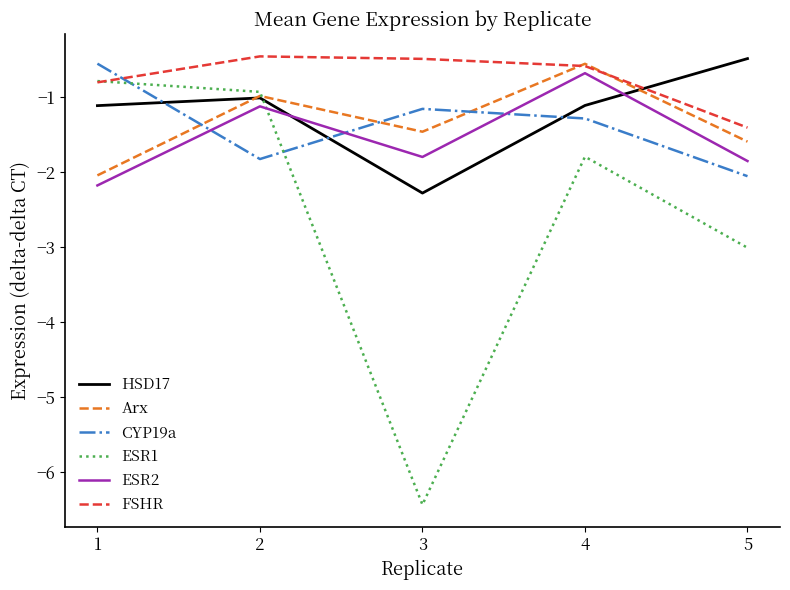

Reading left to right, extract all data points from this chart.

HSD17: 1=-1.1	2=-1.0	3=-2.3	4=-1.1	5=-0.5
Arx: 1=-2.0	2=-1.0	3=-1.5	4=-0.6	5=-1.6
CYP19a: 1=-0.6	2=-1.8	3=-1.2	4=-1.3	5=-2.1
ESR1: 1=-0.8	2=-0.9	3=-6.4	4=-1.8	5=-3.0
ESR2: 1=-2.2	2=-1.1	3=-1.8	4=-0.7	5=-1.9
FSHR: 1=-0.8	2=-0.5	3=-0.5	4=-0.6	5=-1.4